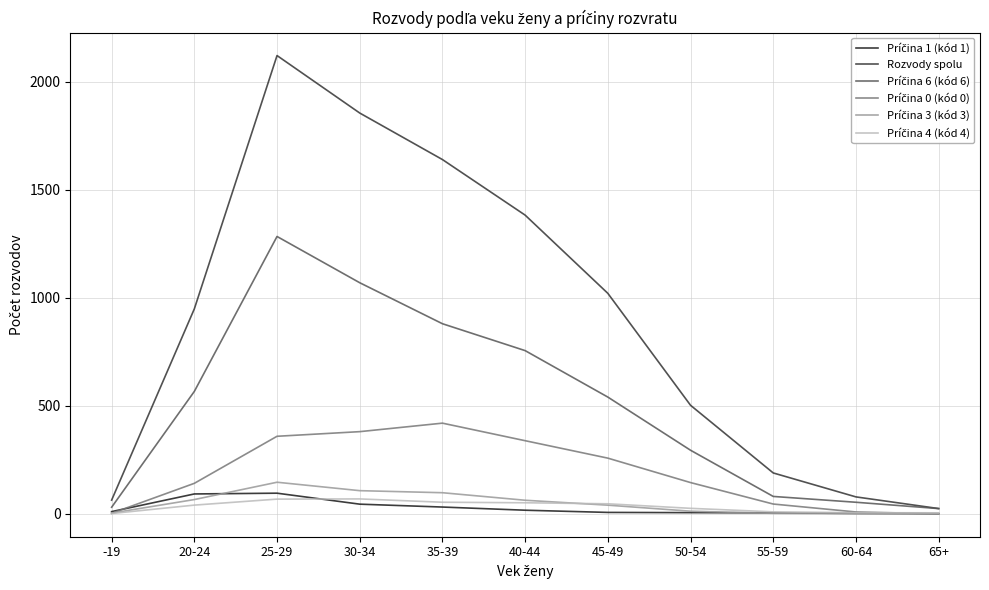

What is the approximate value of Príčina 0 (kód 0) at 30-34?

379.8